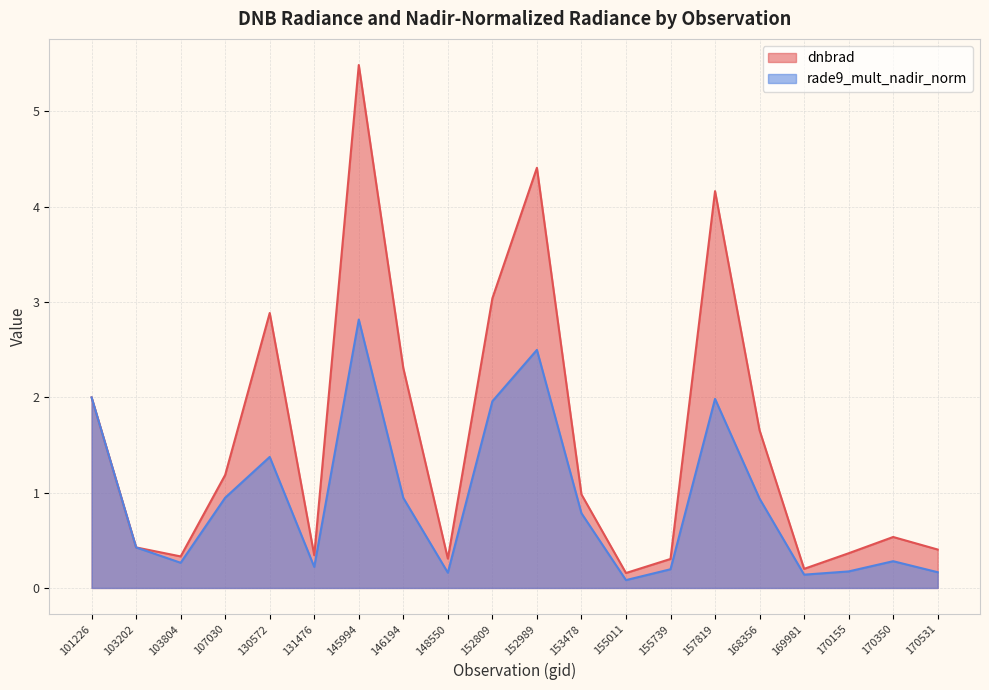

What is the spread (max minus min) of values at 103804?

0.1